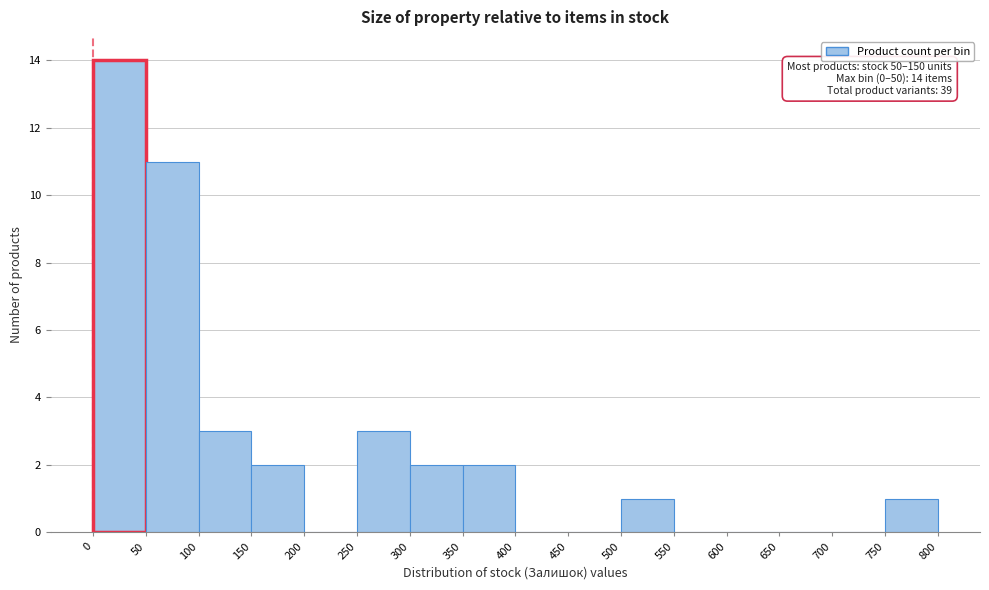

Over which range of the x-axis is the bar tallest?

0 to 50